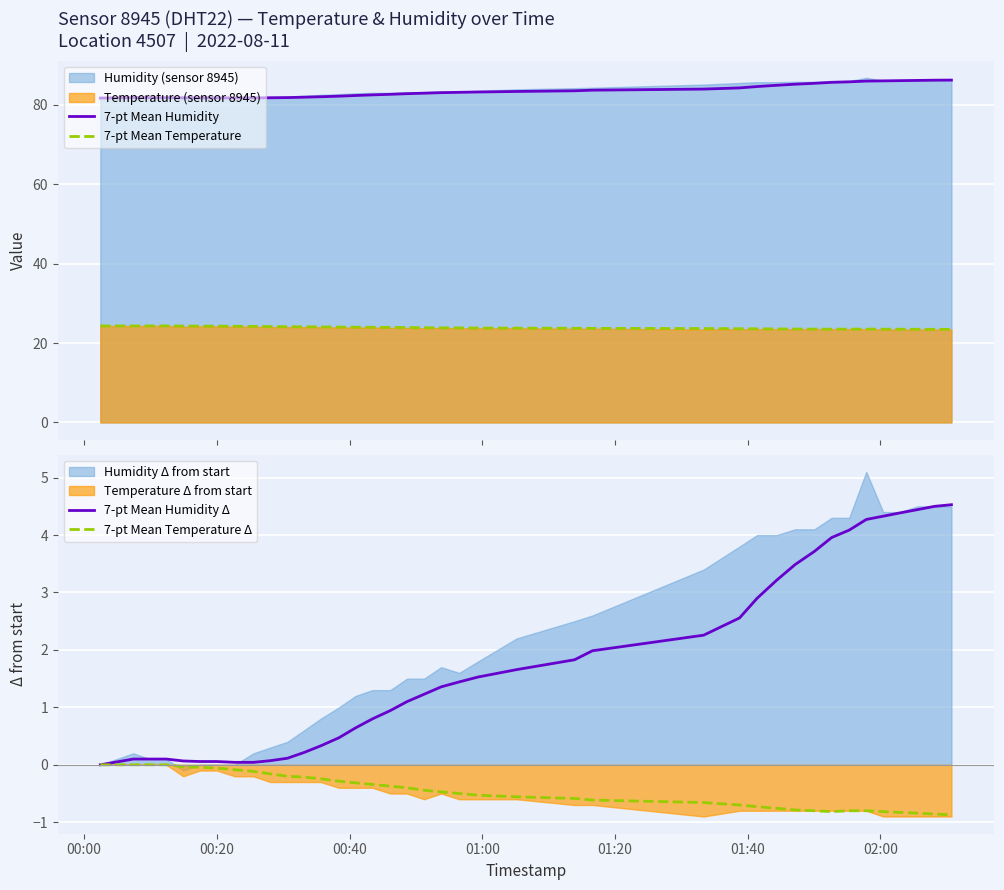

True or false: 7-pt Mean Humidity and 7-pt Mean Temperature cross at least once.

False